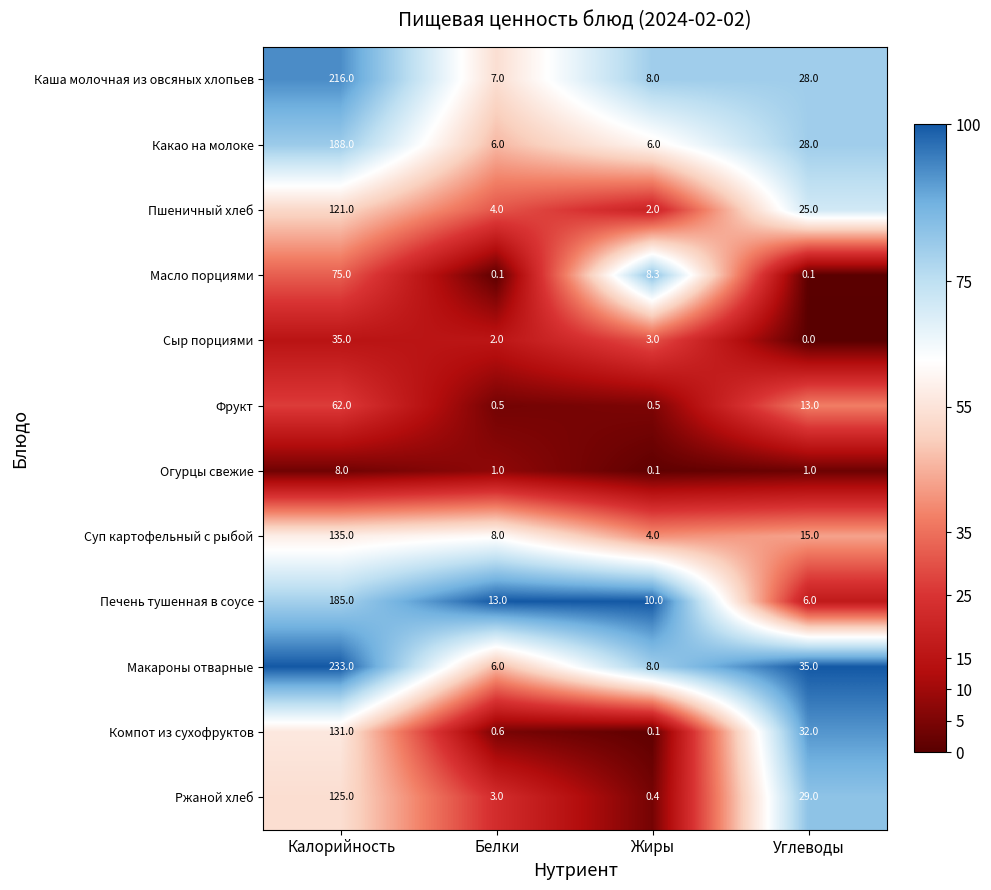

Which category has the highest value in the Огурцы свежие series?

Калорийность